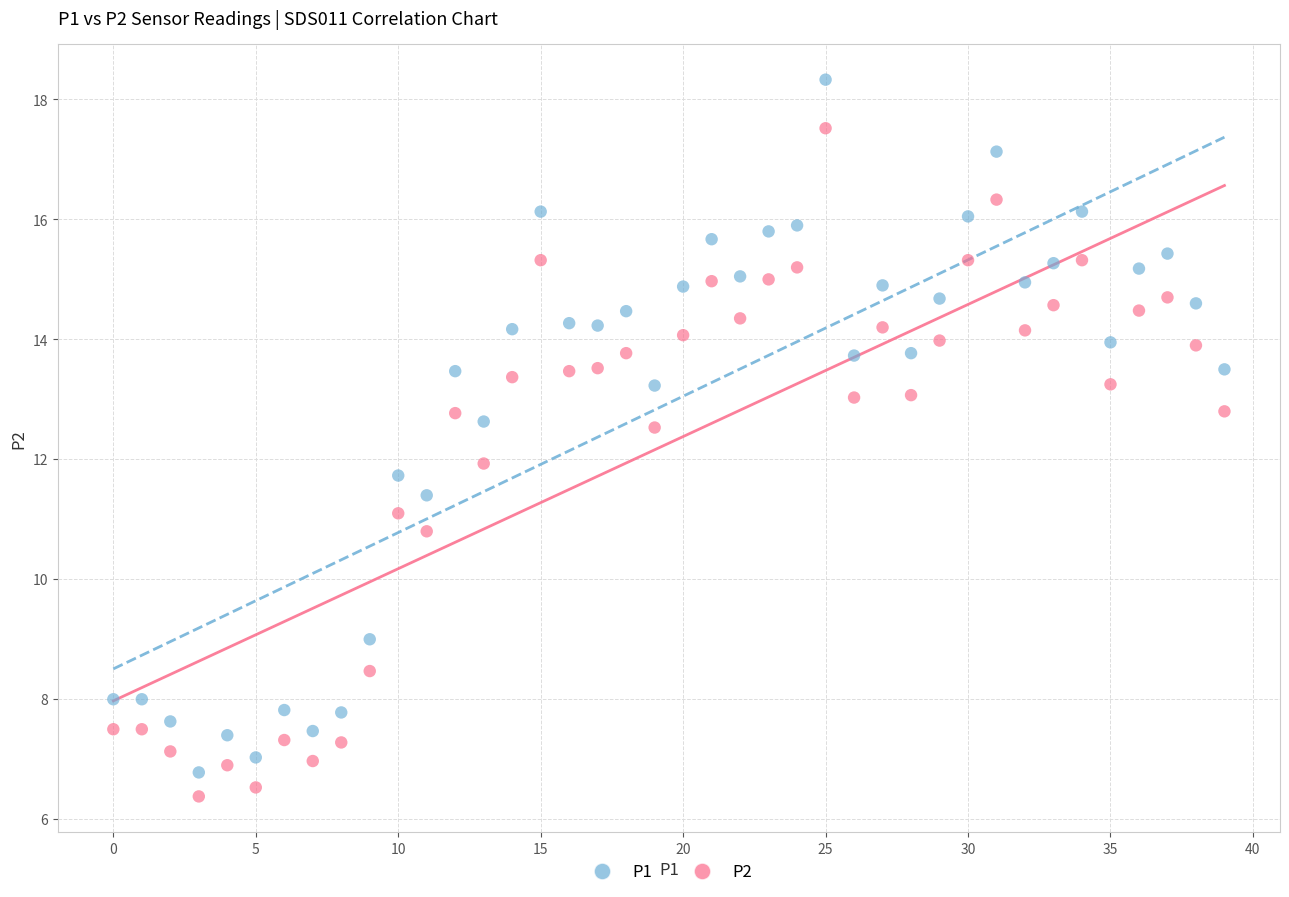

Which series reaches the maximum Y coordinate?

P1